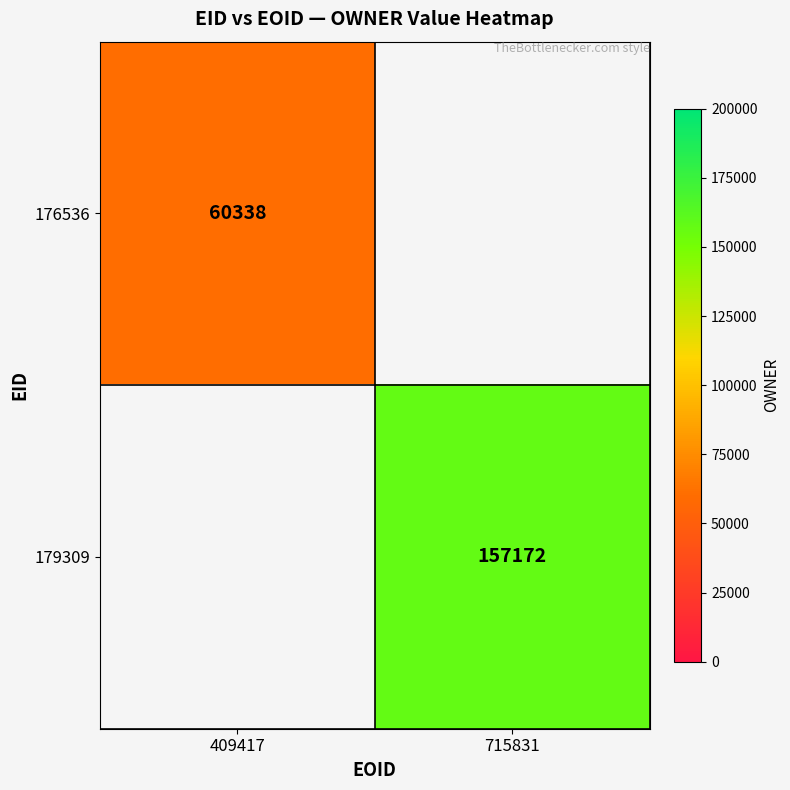

The 176536 series shows 12811 at 409417. True or false?

False